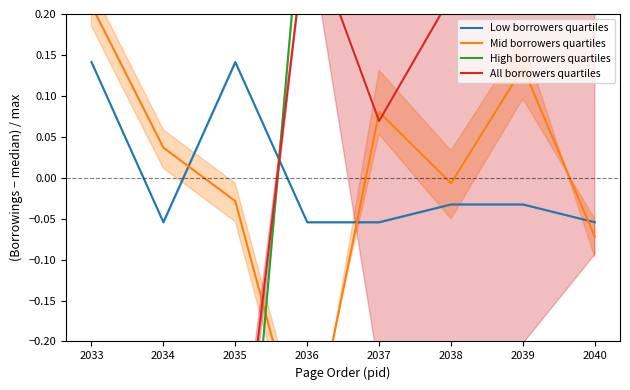

Rank the series by their maximum value, from lowest to highest.

Low borrowers quartiles, Mid borrowers quartiles, All borrowers quartiles, High borrowers quartiles